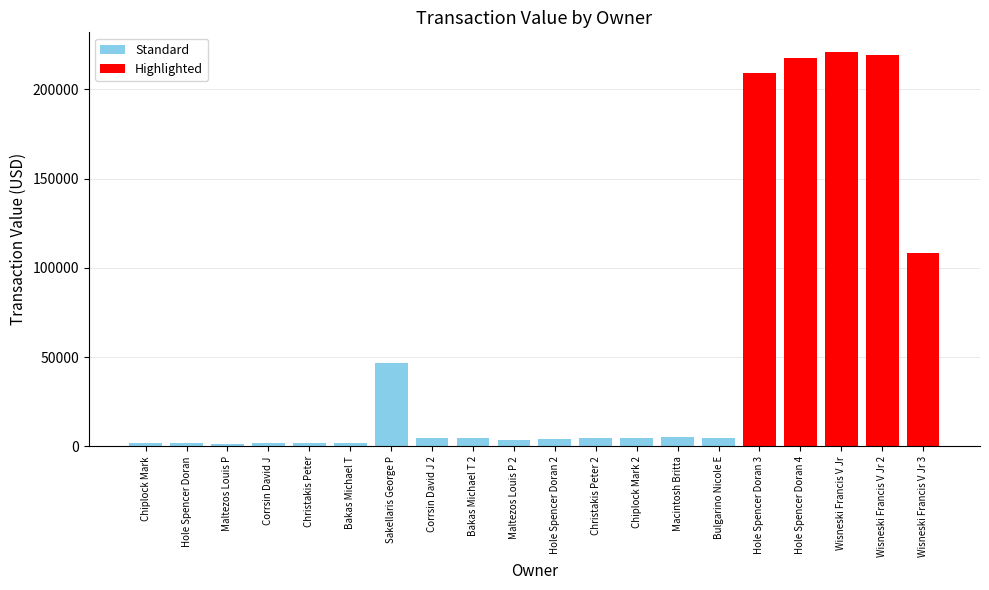

Between Maltezos Louis P and Wisneski Francis V Jr 2, which is larger?

Wisneski Francis V Jr 2